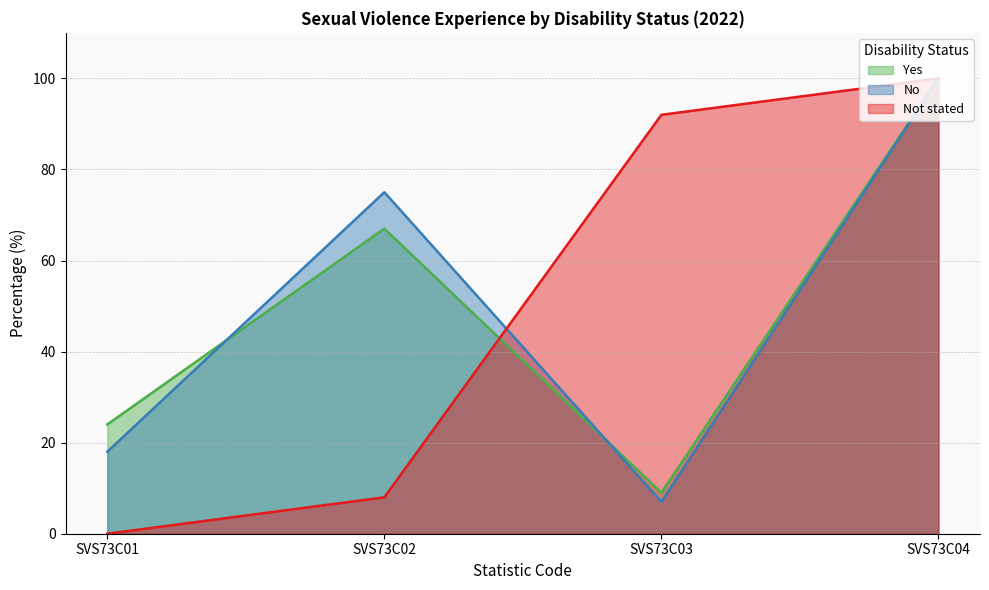

Reading left to right, extract all data points from this chart.

Yes: 24	67	9	100
No: 18	75	7	100
Not stated: 0	8	92	100